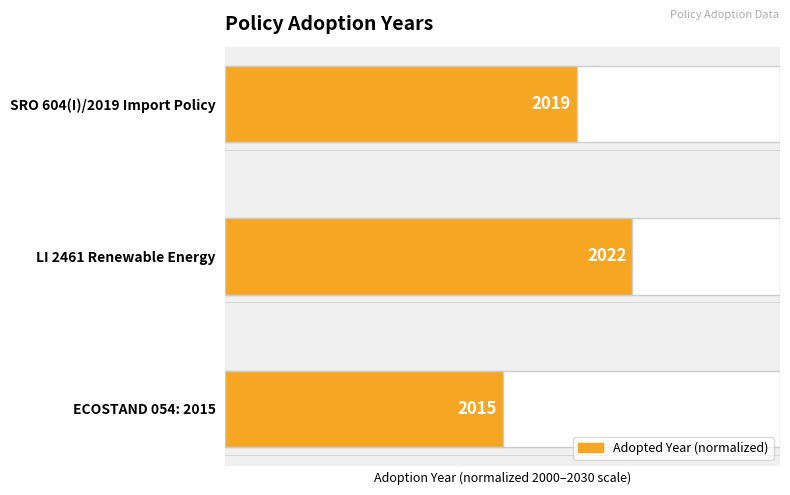

Between ECOSTAND 054: 2015 and SRO 604(I)/2019 Import Policy, which is larger?

SRO 604(I)/2019 Import Policy